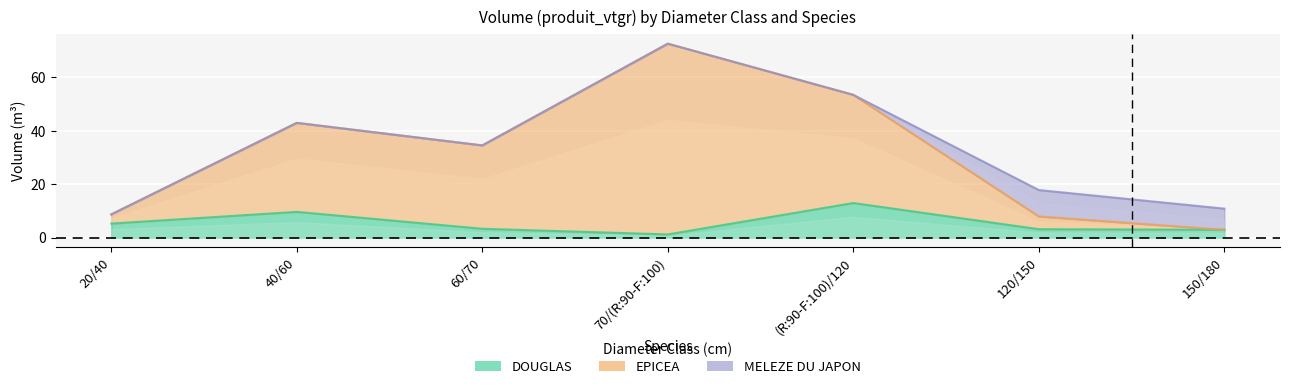

Rank the categories by EPICEA value from lowest to highest.

150/180, 120/150, 20/40, 60/70, 40/60, (R:90-F:100)/120, 70/(R:90-F:100)